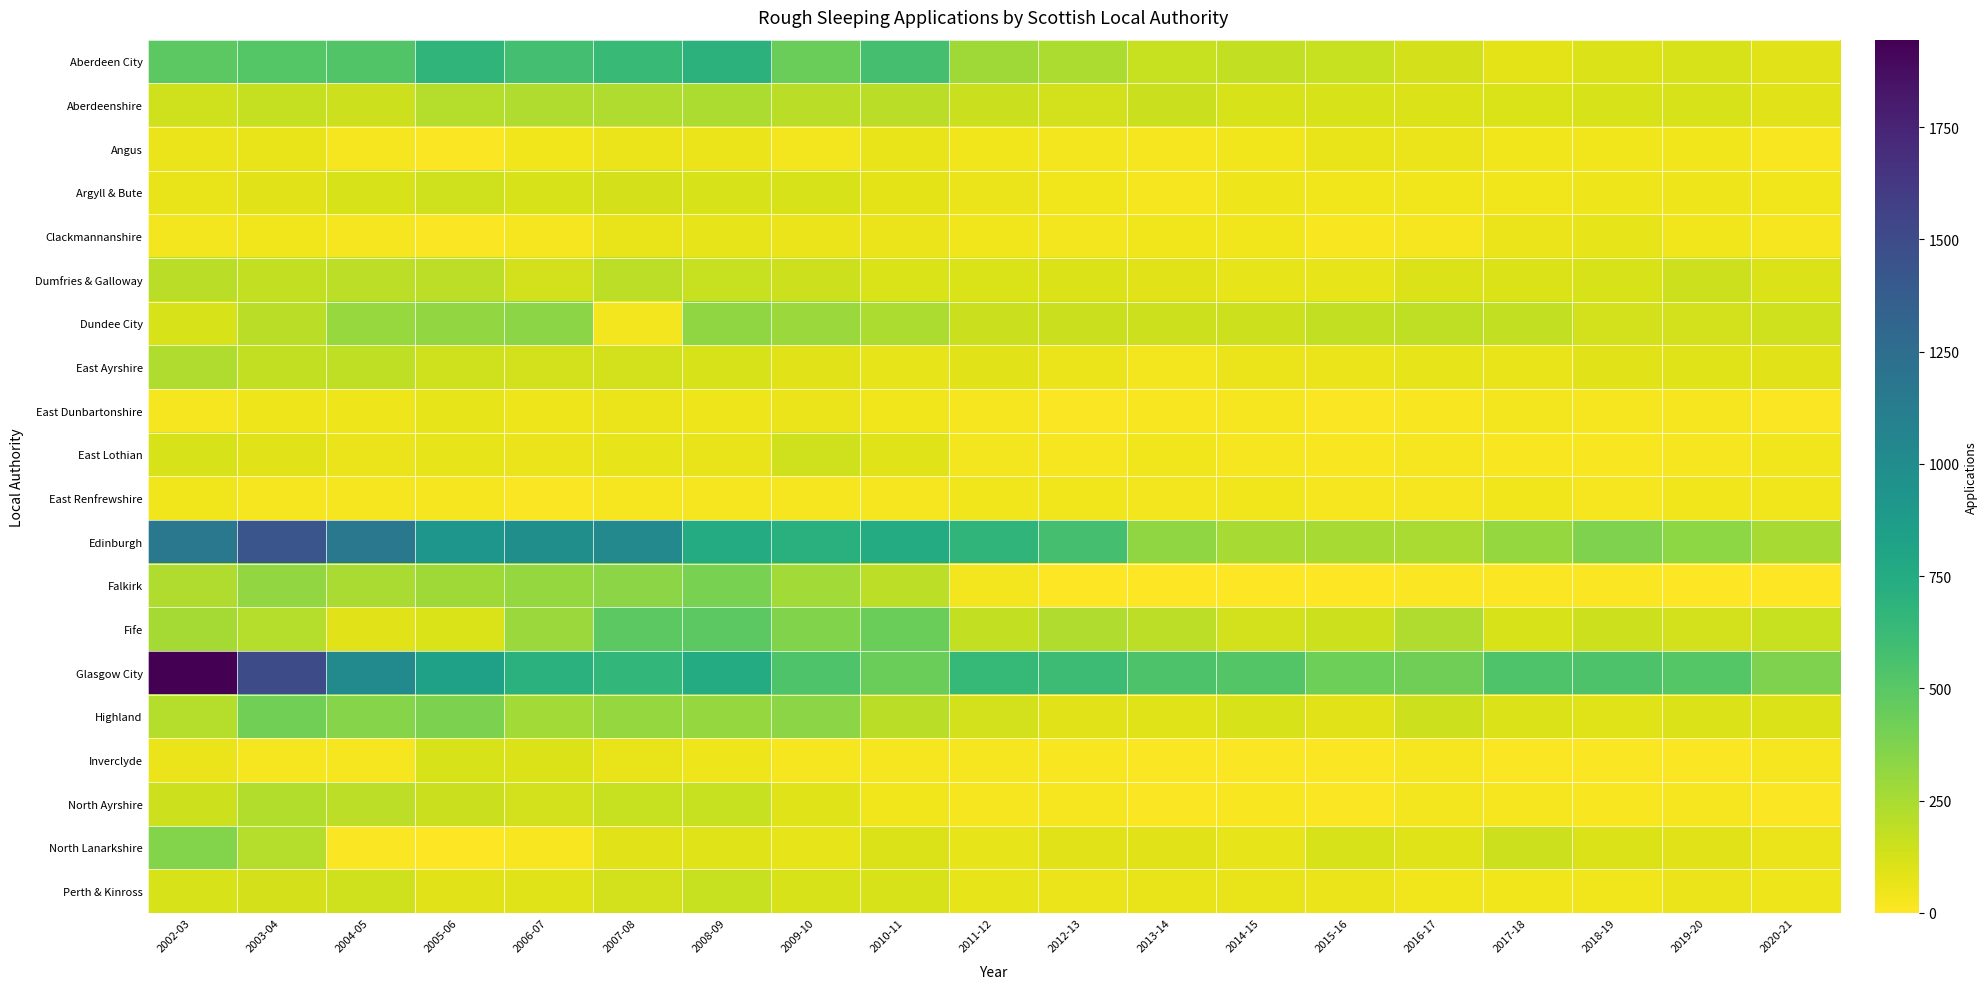

What is the total value across all series at 2019-20?

2115